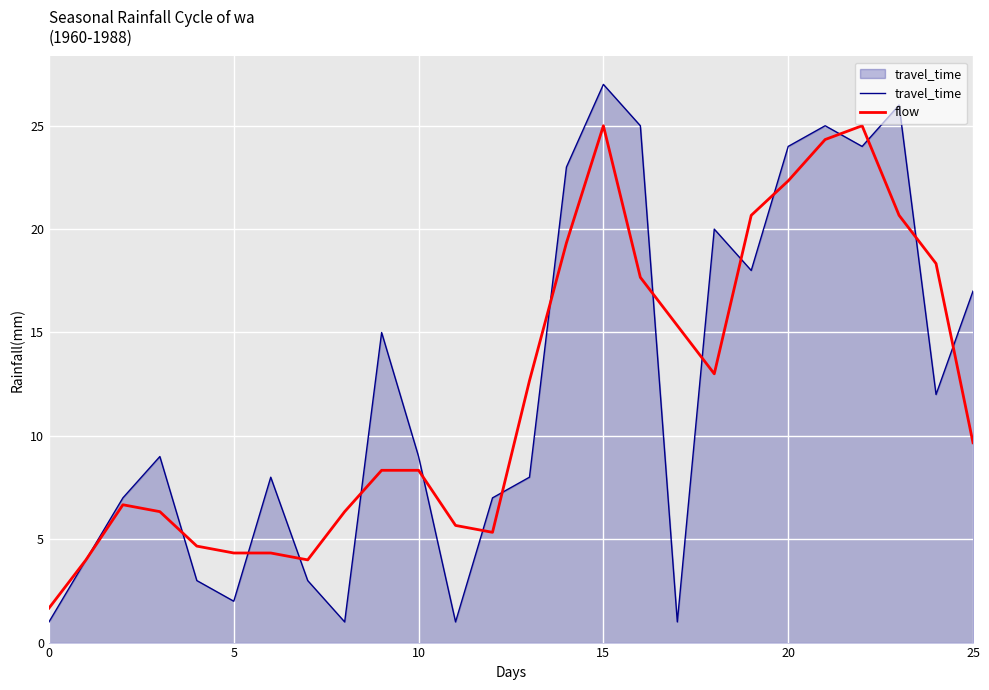

What is the maximum value shown in the chart?

27.0